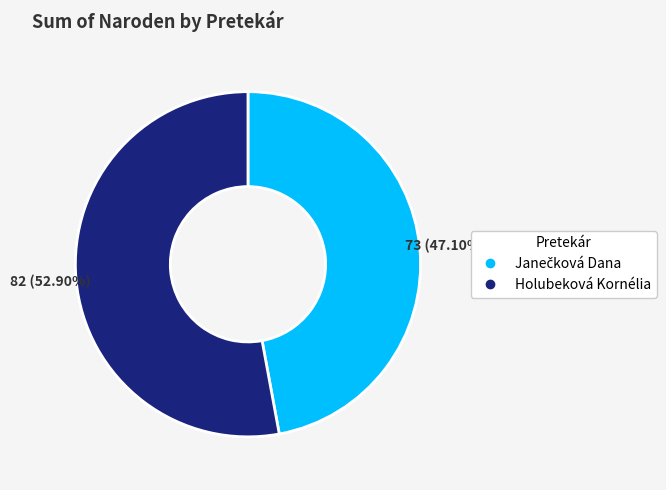

Does any single category account for the majority?

Yes